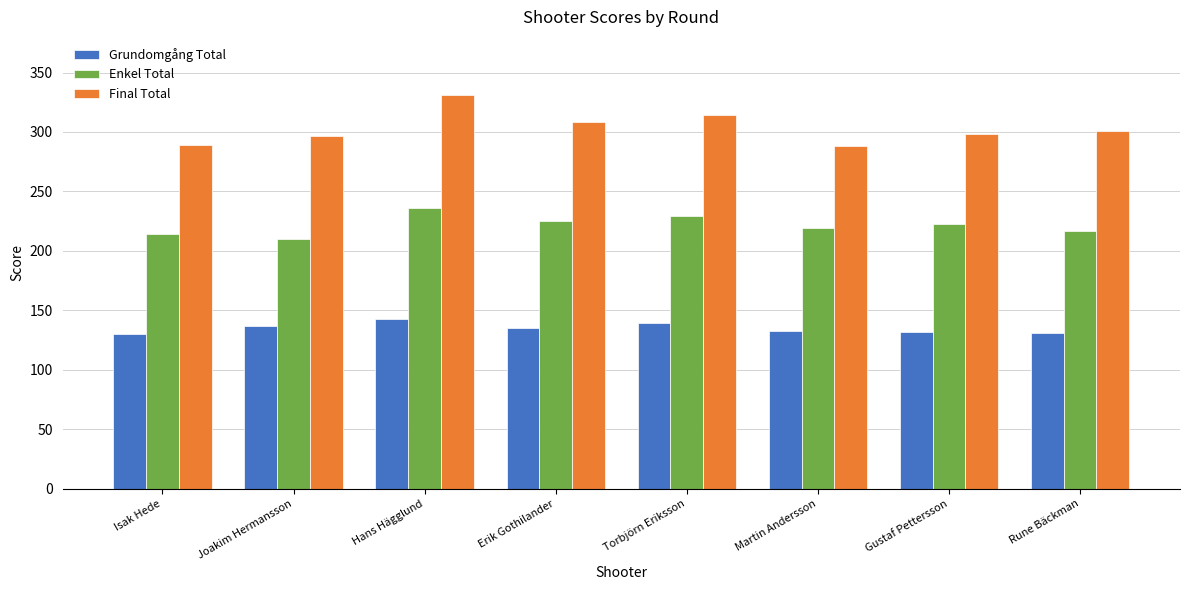

Is it true that Enkel Total equals 229 at Torbjörn Eriksson?

True